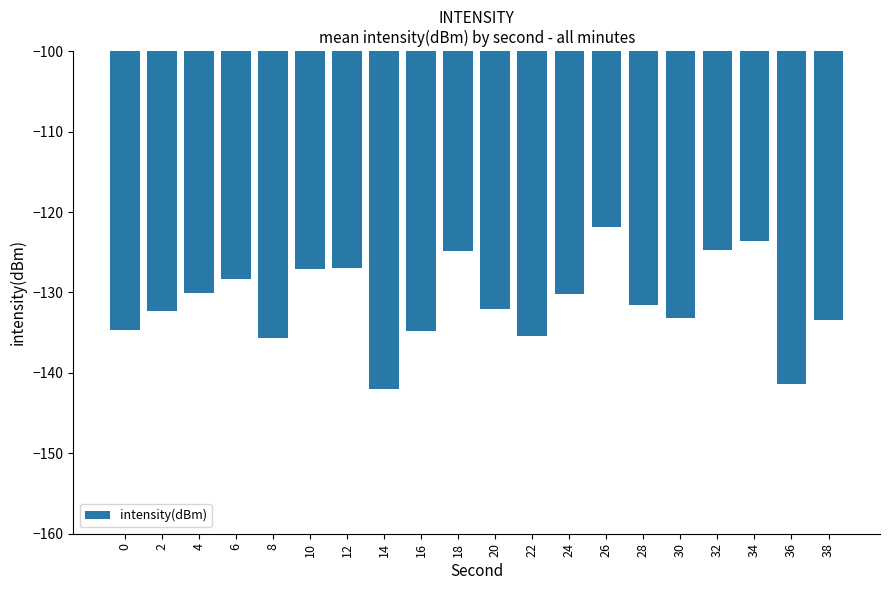

What is the value of the 17th bar from the left?

-124.7